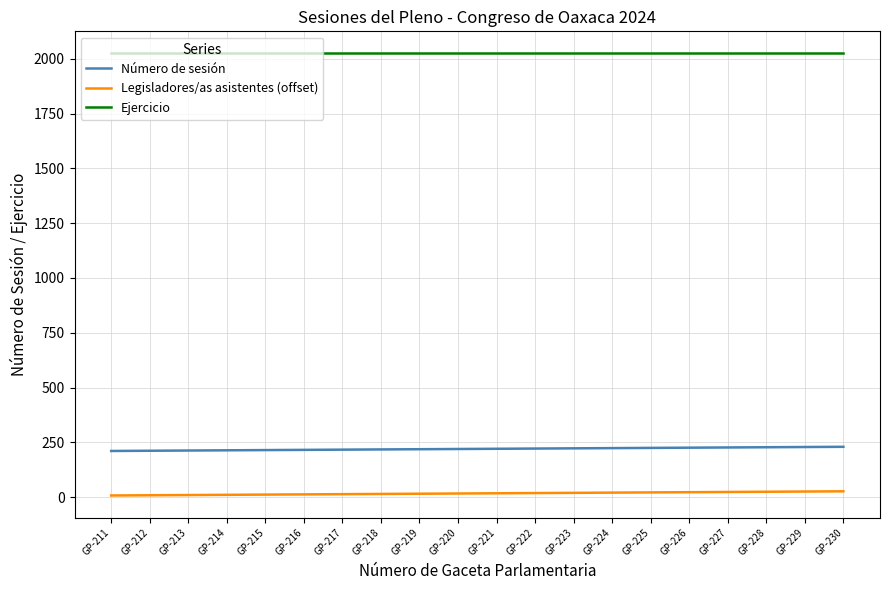

True or false: Legisladores/as asistentes (offset) and Ejercicio intersect in this chart.

False